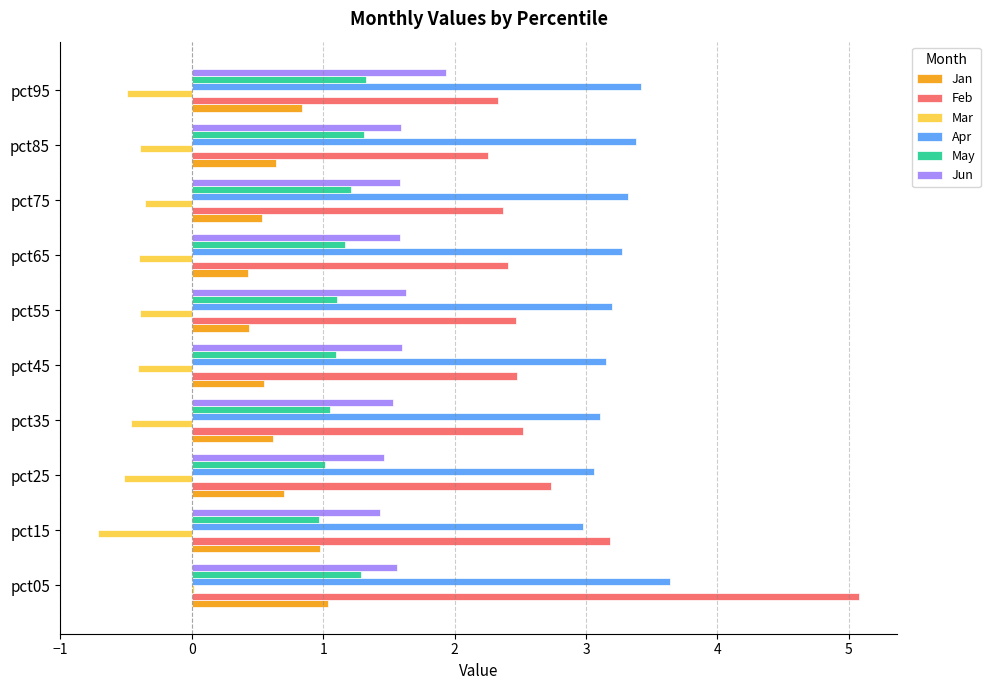

Which series has the largest range (max minus min)?

Feb